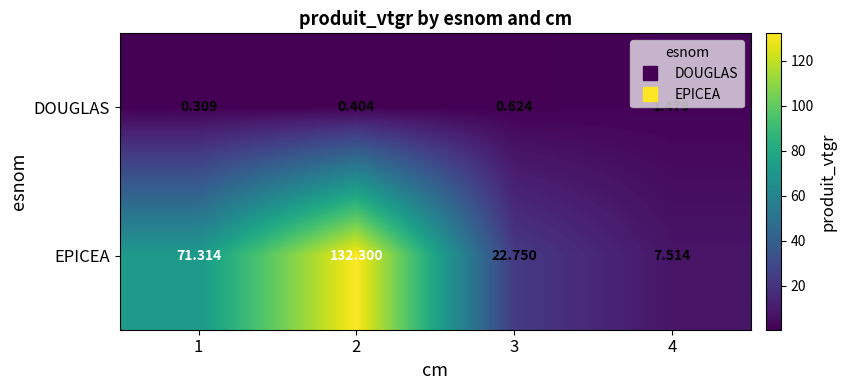

Is the value of EPICEA at 3 greater than the value of DOUGLAS at 1?

Yes